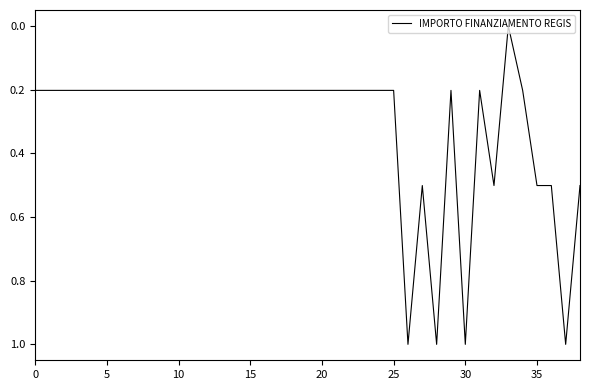

What is the average value?

0.3